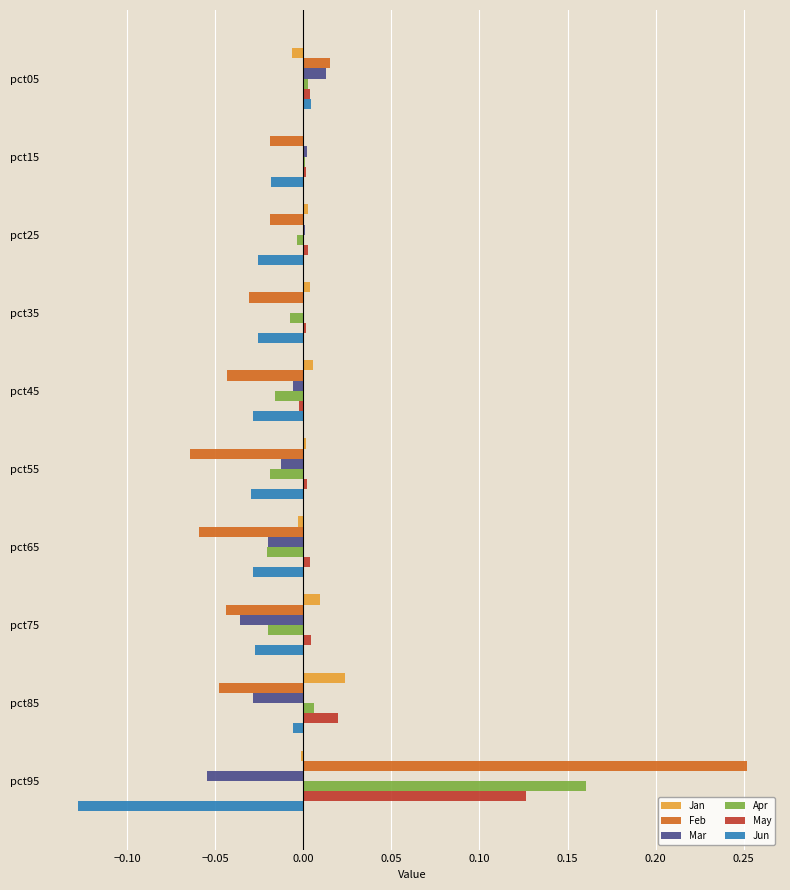

At which label does Mar reach its peak?

pct05